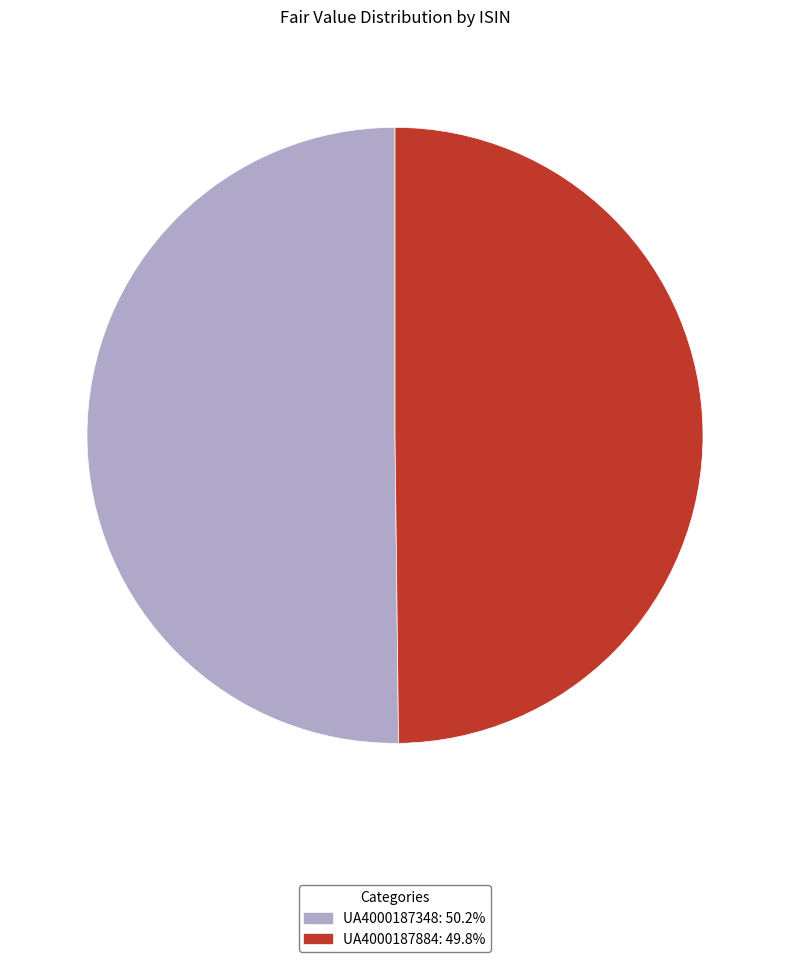

Combined, do UA4000187348: 50.2% and UA4000187884: 49.8% account for over 50%?

Yes